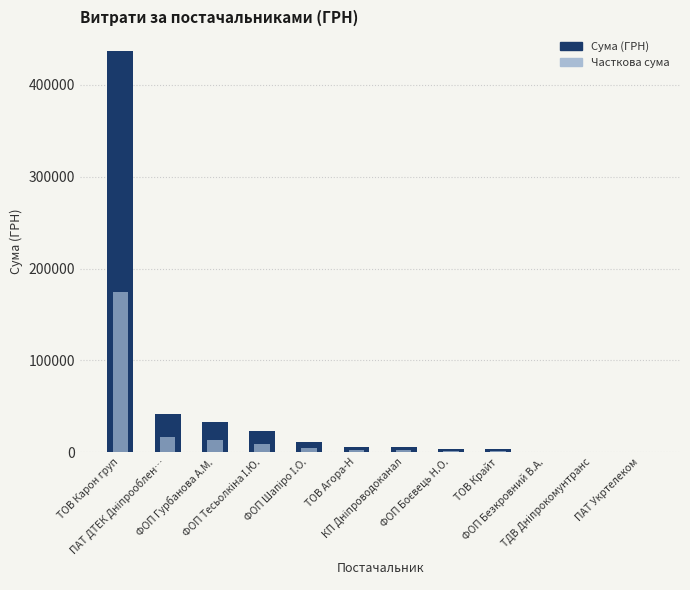

Rank the series at ФОП Безкровний В.А. from lowest to highest value.

Часткова сума, Сума (ГРН)